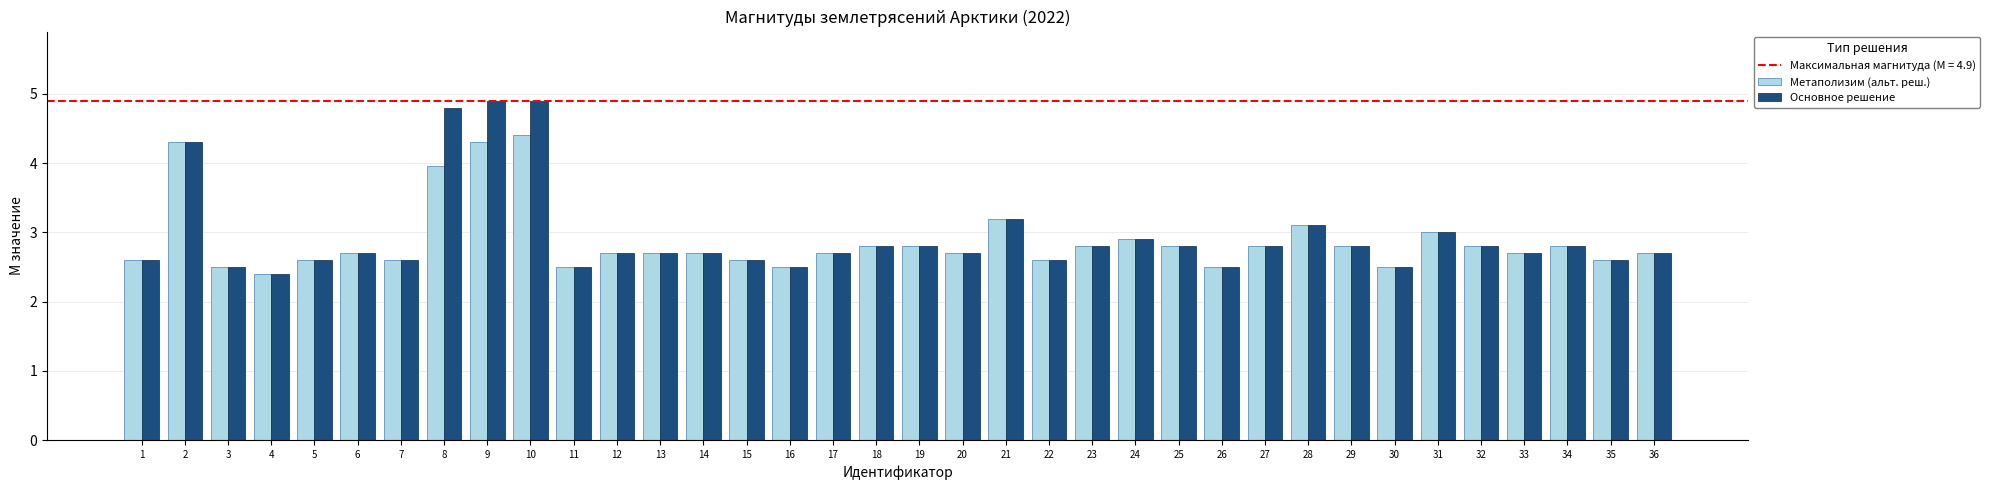

Rank the series by their maximum value, from lowest to highest.

Метаполизим (альт. реш.), Основное решение